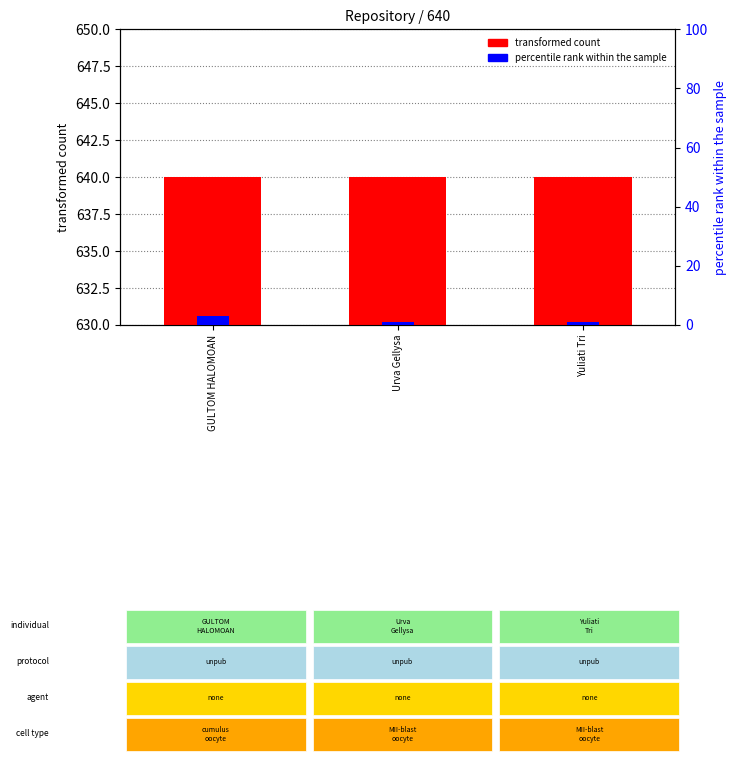

Does the chart contain stacked bars?

No